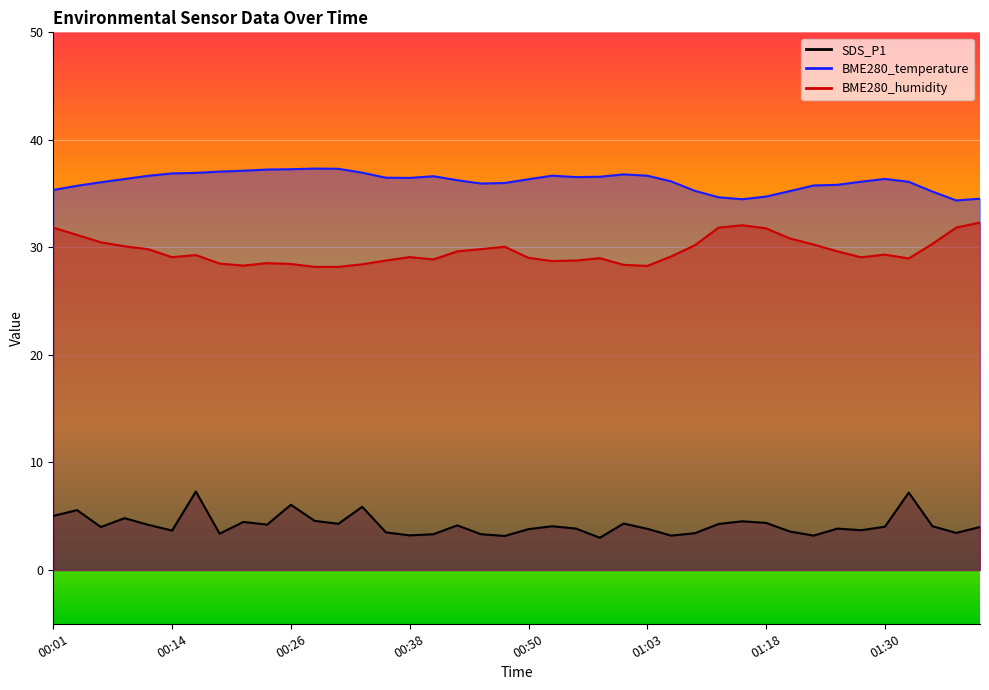

The value of BME280_temperature at 00:38 is 64.7. True or false?

False